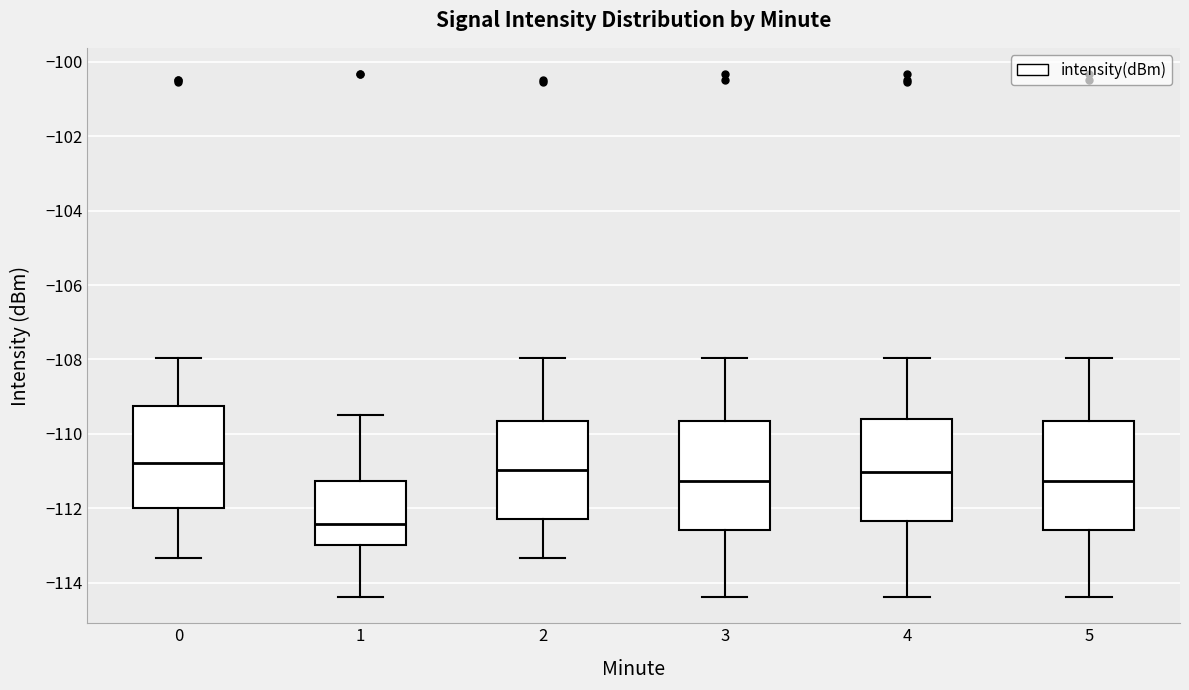

Reading left to right, transcribe this box plot: for each box, give where its median line is, the range the box spans, and where its two whiskers end, as read against the y-axis. The values are not printed on the chart, so give them approximately, as read against the axis.

0: median -110.8, box -112.0 to -109.2, whiskers -113.4 to -108.0
1: median -112.4, box -113.0 to -111.2, whiskers -114.4 to -109.4
2: median -111.0, box -112.2 to -109.6, whiskers -113.4 to -108.0
3: median -111.2, box -112.6 to -109.6, whiskers -114.4 to -108.0
4: median -111.0, box -112.4 to -109.6, whiskers -114.4 to -108.0
5: median -111.2, box -112.6 to -109.6, whiskers -114.4 to -108.0